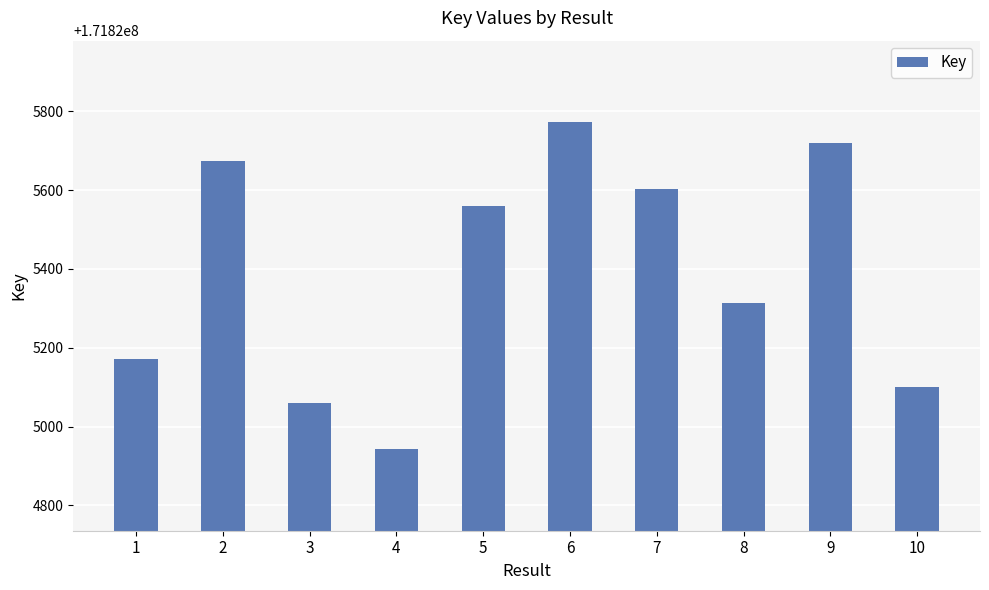

What is the value of the 8th bar from the left?

171825314